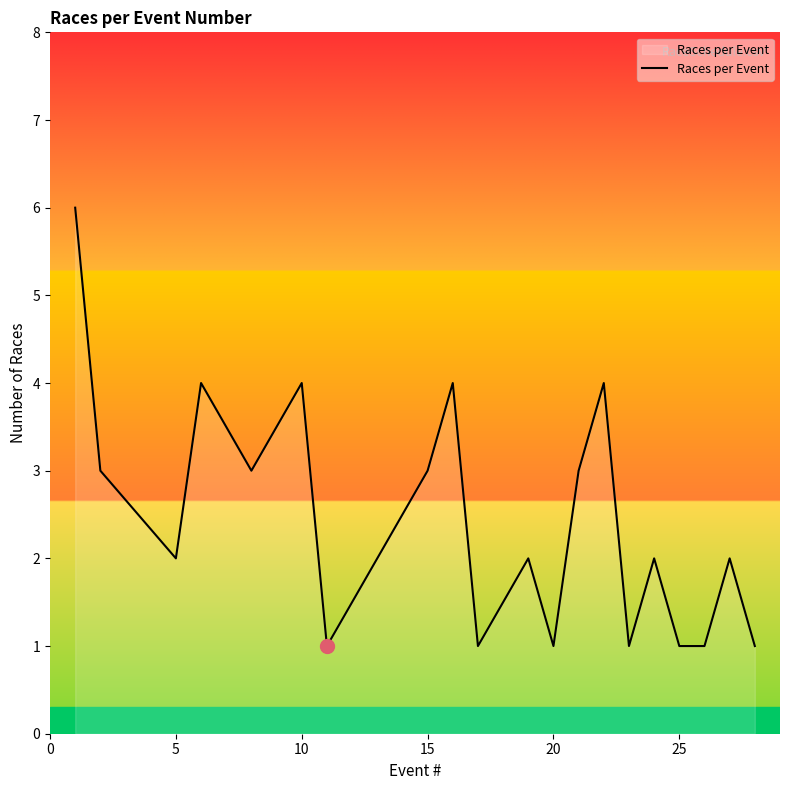

What is the maximum value shown in the chart?

6